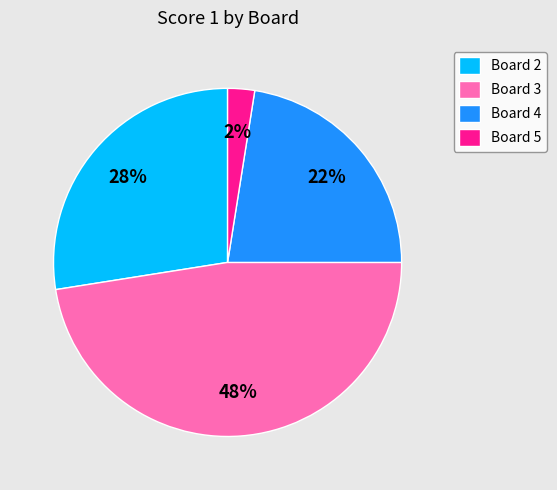

Which has a higher value, Board 4 or Board 5?

Board 4